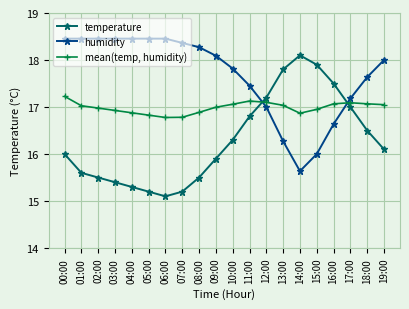

The mean(temp, humidity) series shows 17.1 at 12:00. True or false?

True